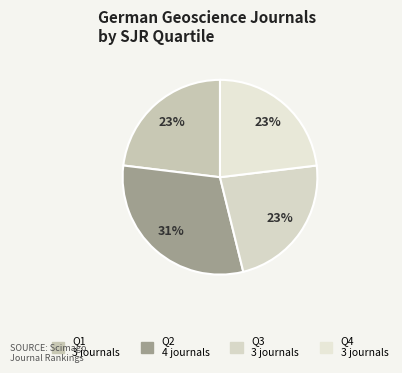

True or false: Q1 accounts for 35% of the total.

False